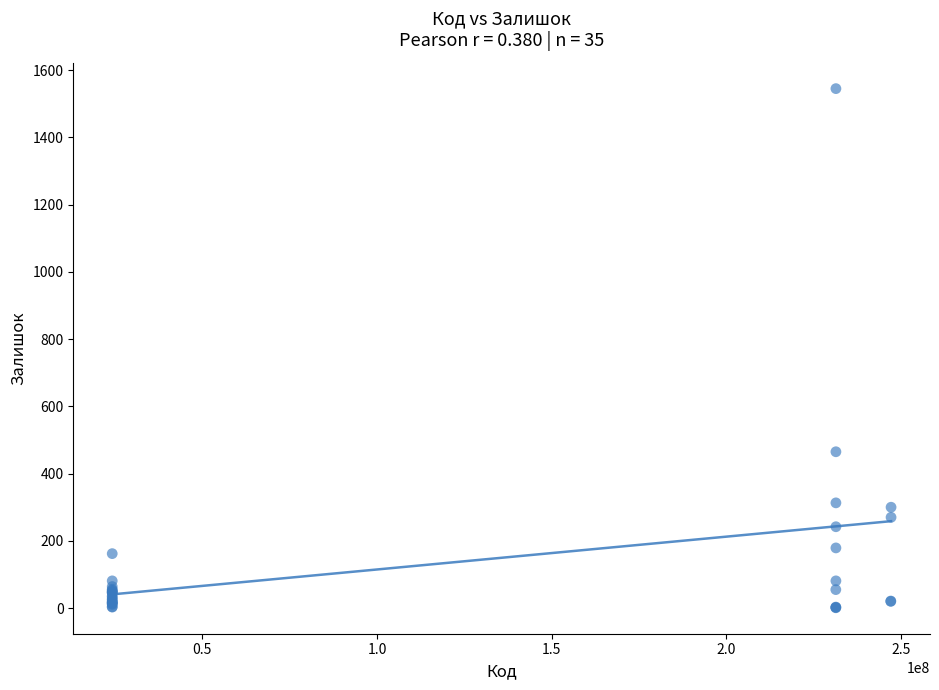

What Y value in the scatter plot is closest to 773?

465